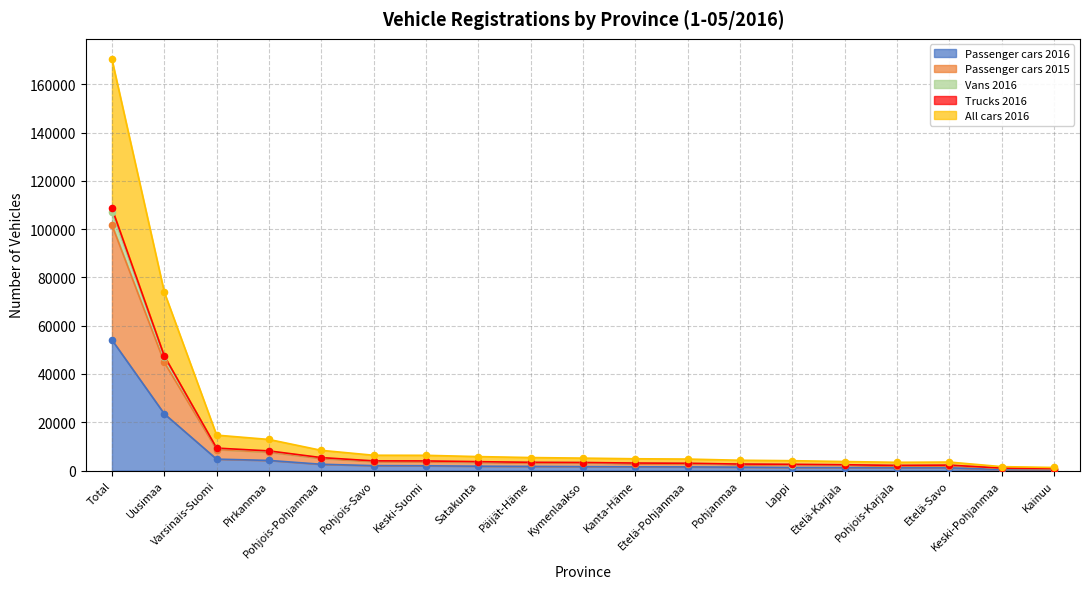

Which series reaches the minimum Y coordinate?

Passenger cars 2015